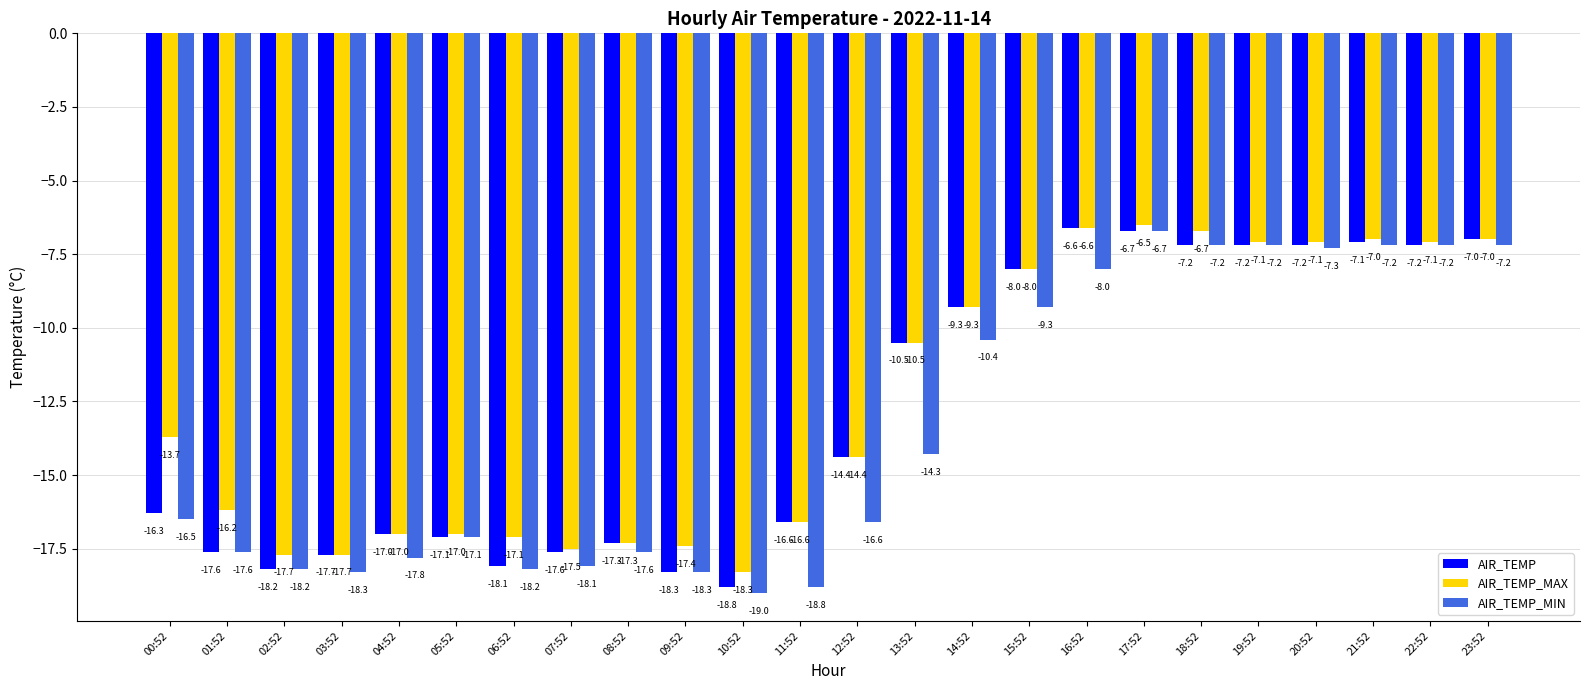

True or false: AIR_TEMP_MIN has a value of -18.2 at 06:52.

True